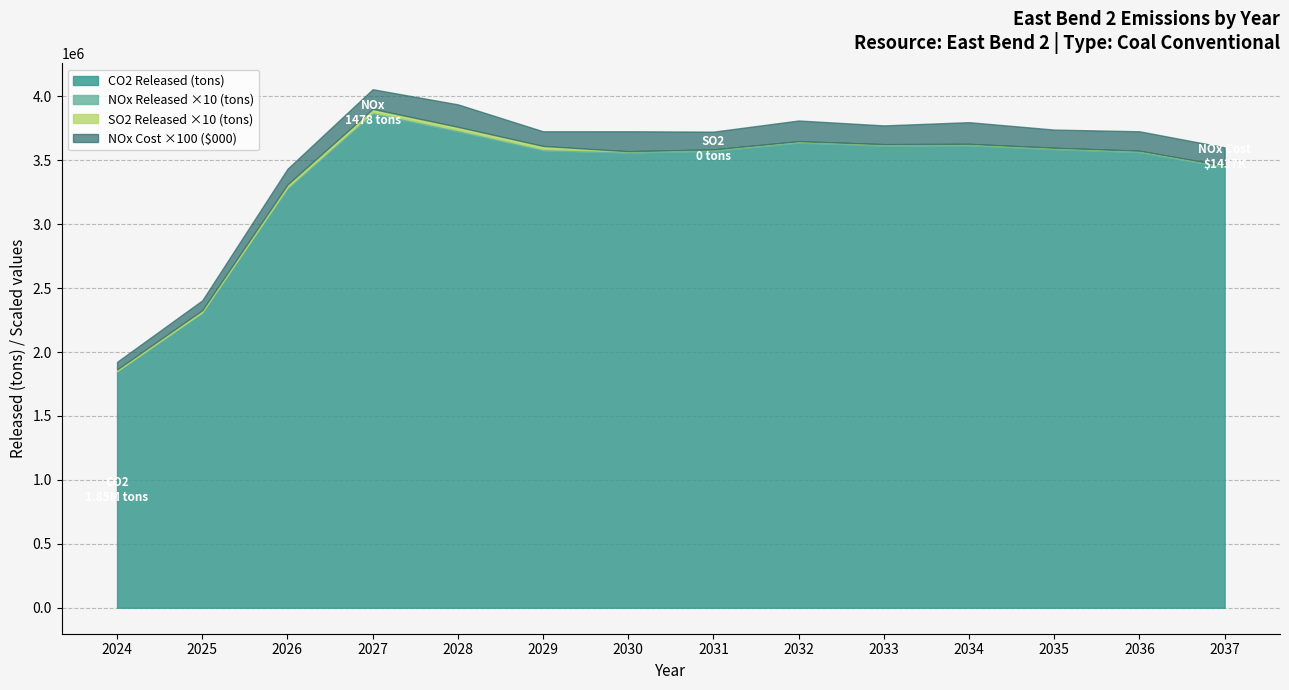

Which category has the lowest value in the CO2 Released (tons) series?

2024